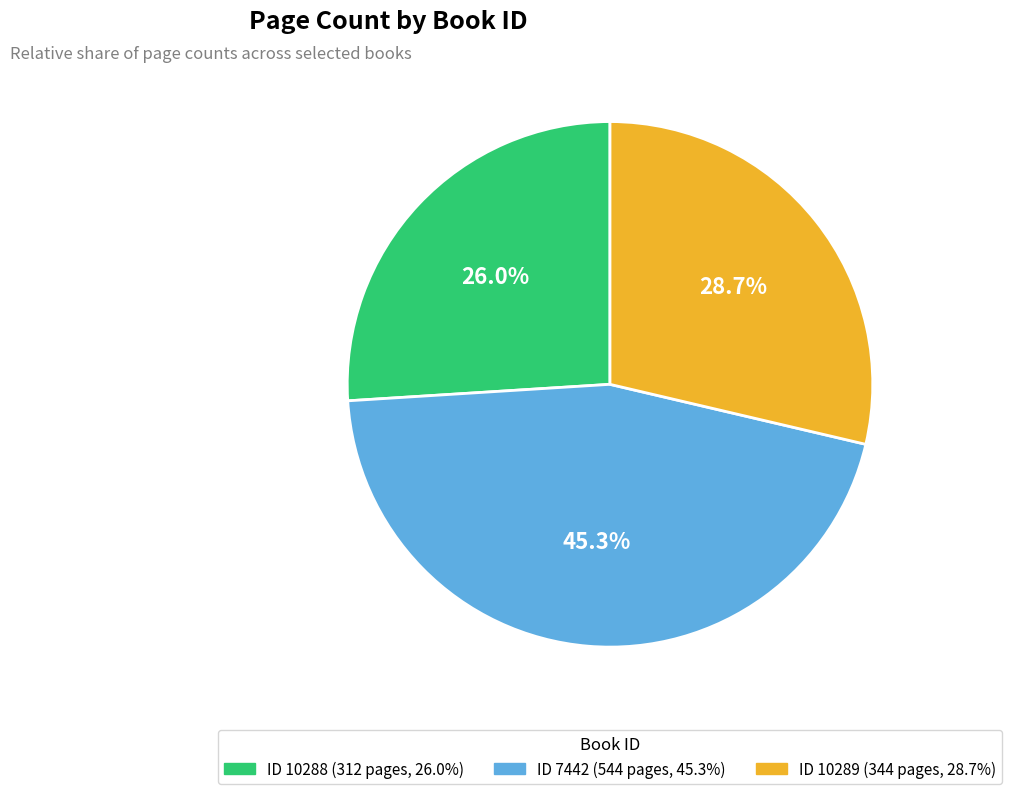

Is there a majority slice in this chart?

No